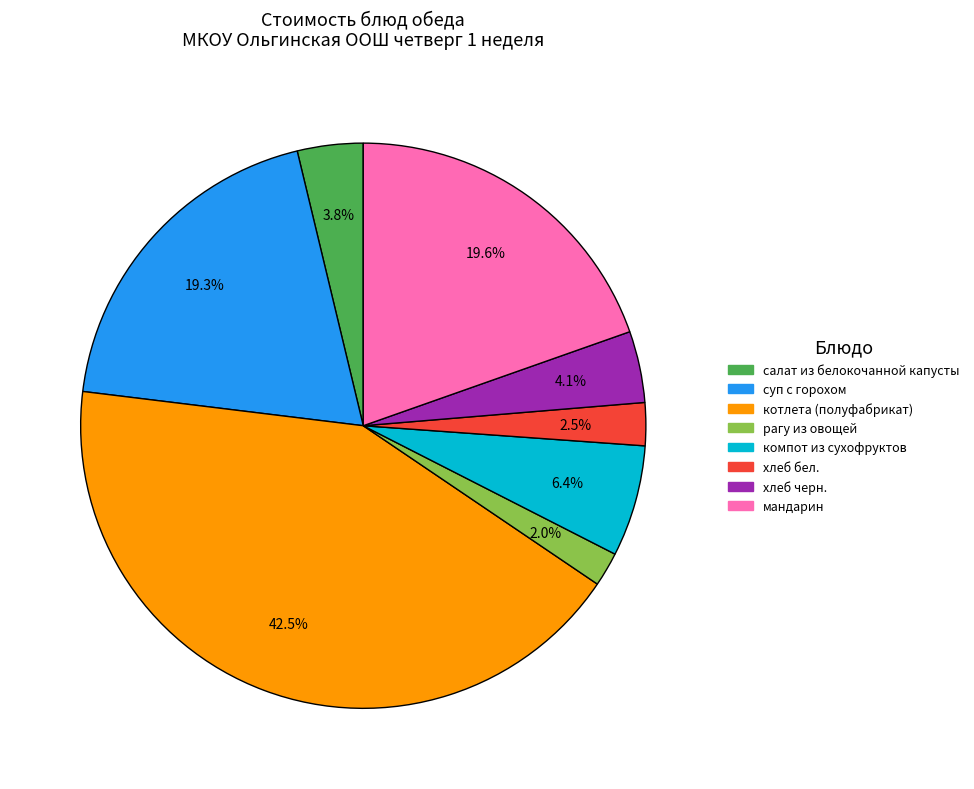

What is the ratio of the value at хлеб бел. to the value at компот из сухофруктов?

0.4